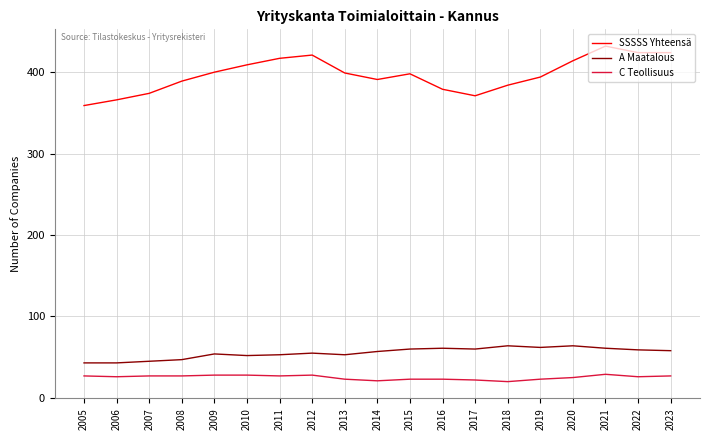

How many lines are shown in the chart?

3